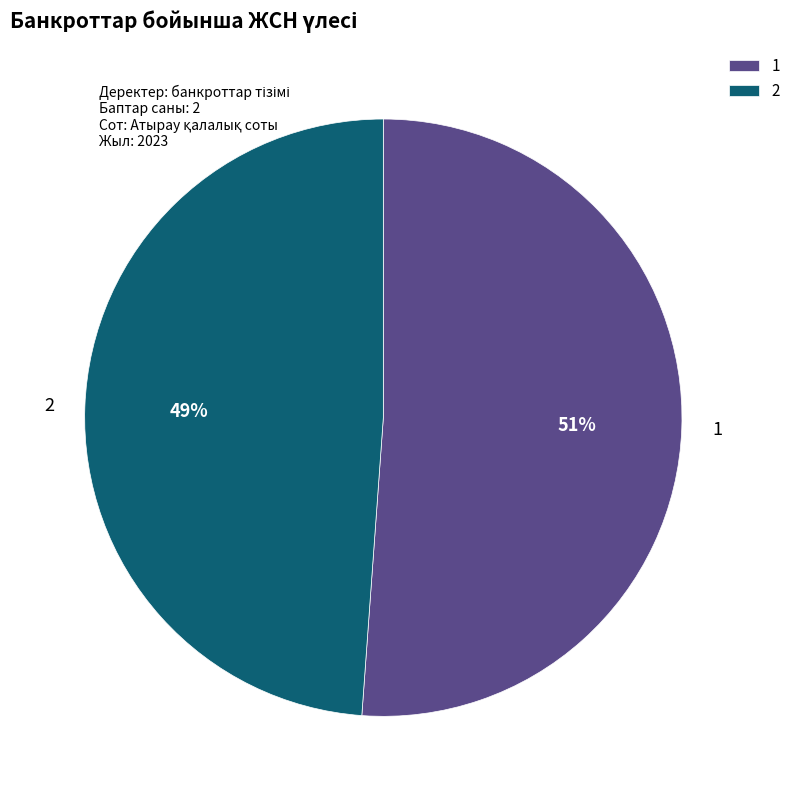

To the nearest percent, what portion does 2 represent?

49%